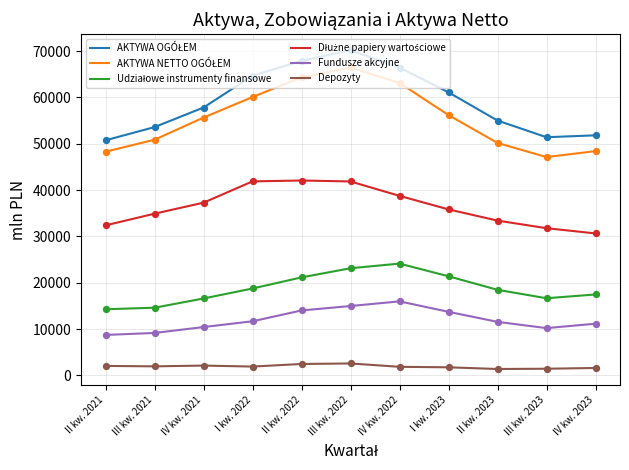

What is the minimum value for Fundusze akcyjne?

8725